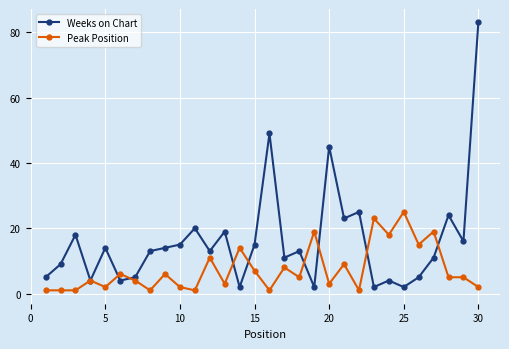

What is the greatest value displayed?

83